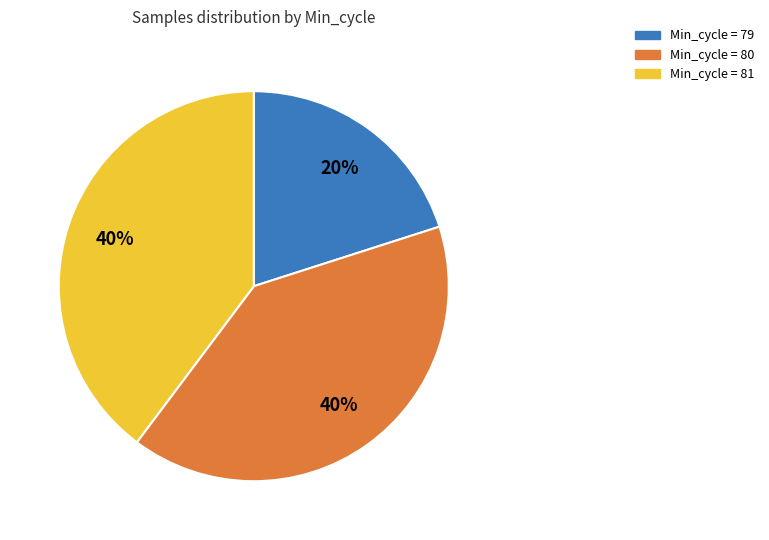

Count the number of slices in the pie.

3